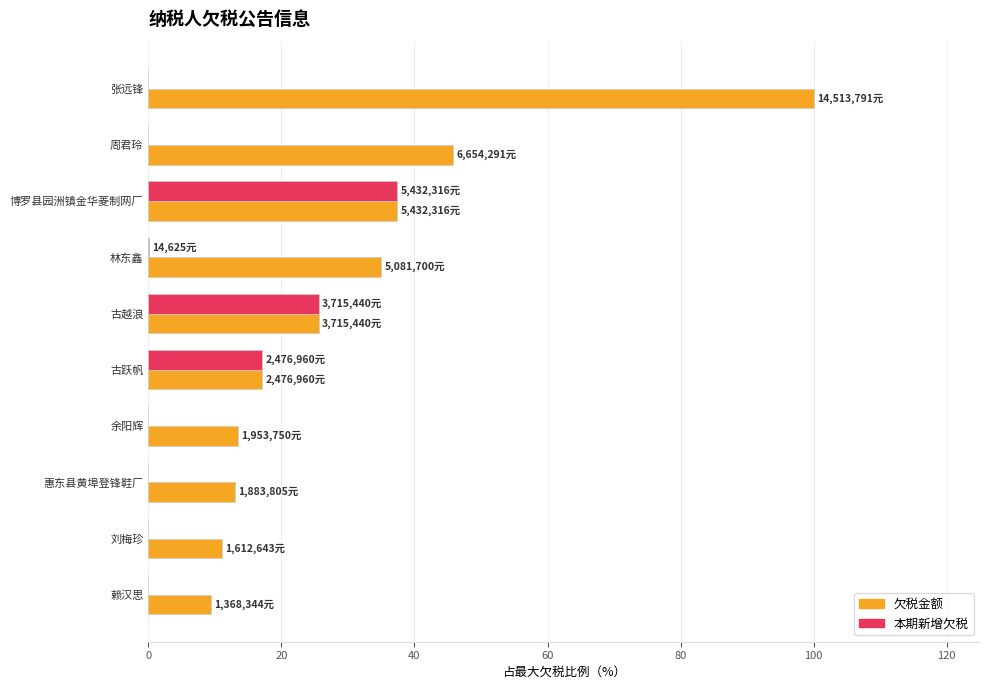

The value of 欠税金额 at 古越浪 is 25.6. True or false?

True